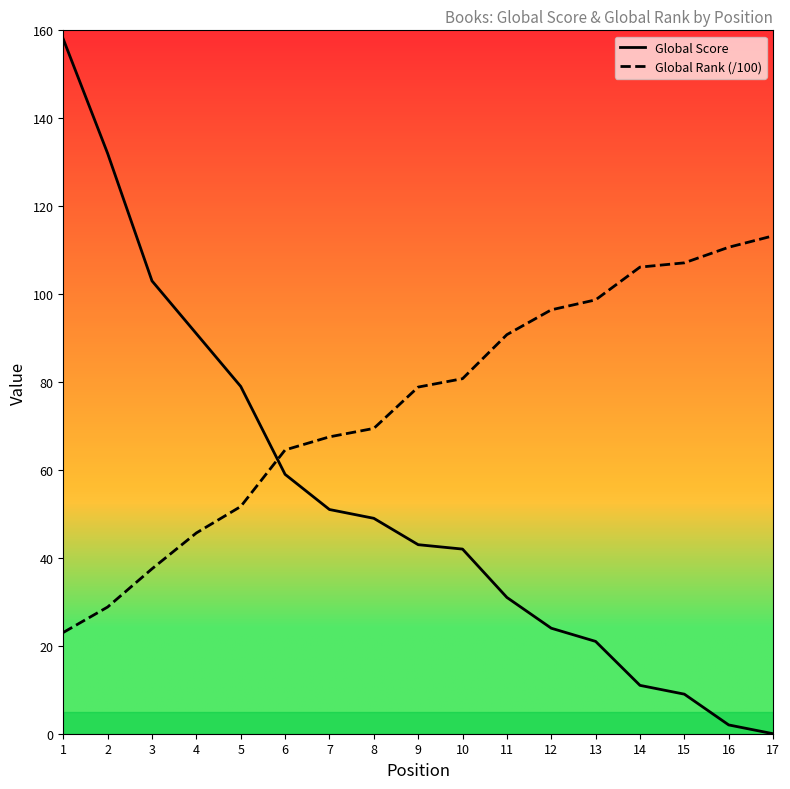

At which category is the sum across all series the highest?

1